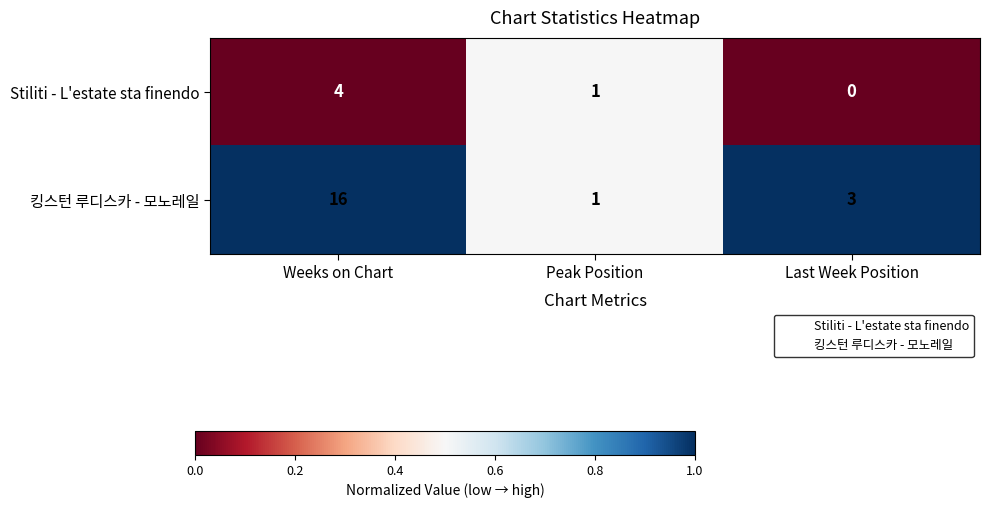

At which label does Stiliti - L'estate sta finendo reach its minimum?

Last Week Position